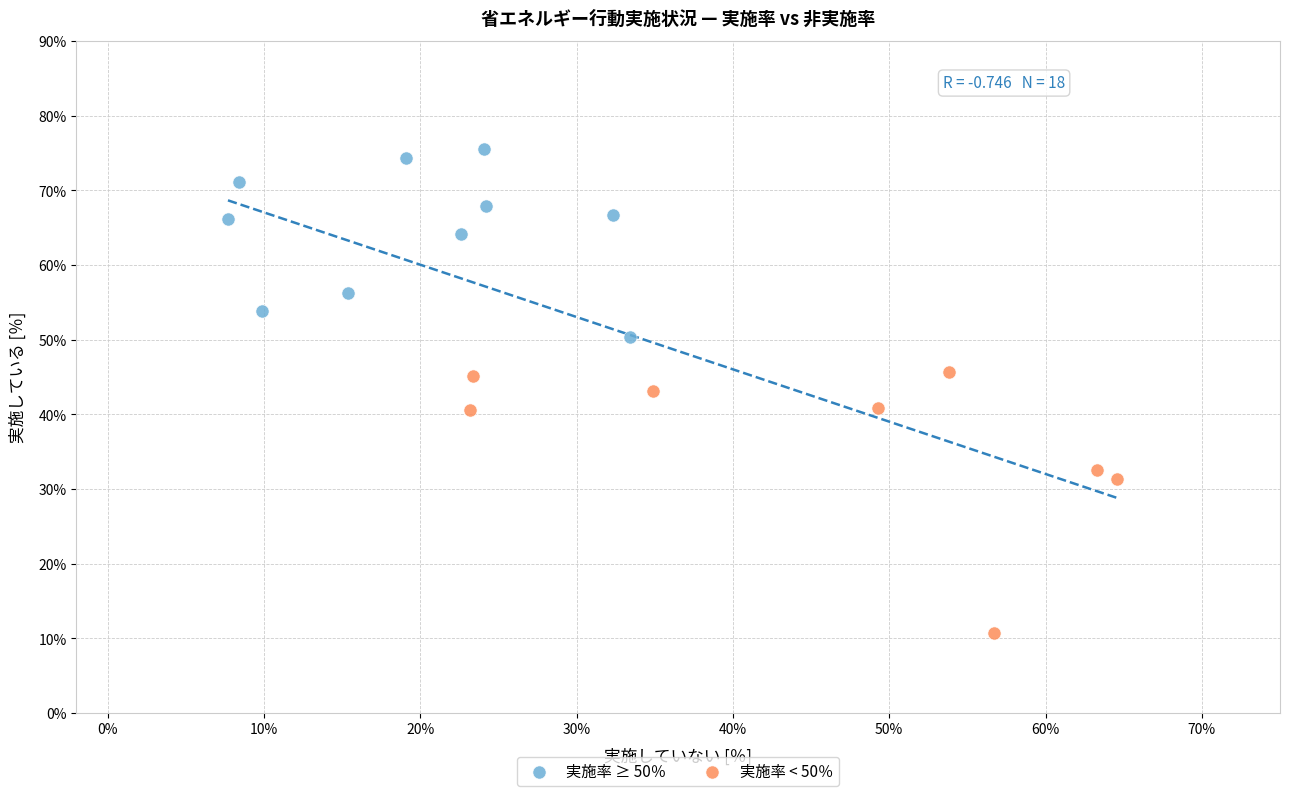

Which series reaches the maximum Y coordinate?

実施率 ≥ 50％